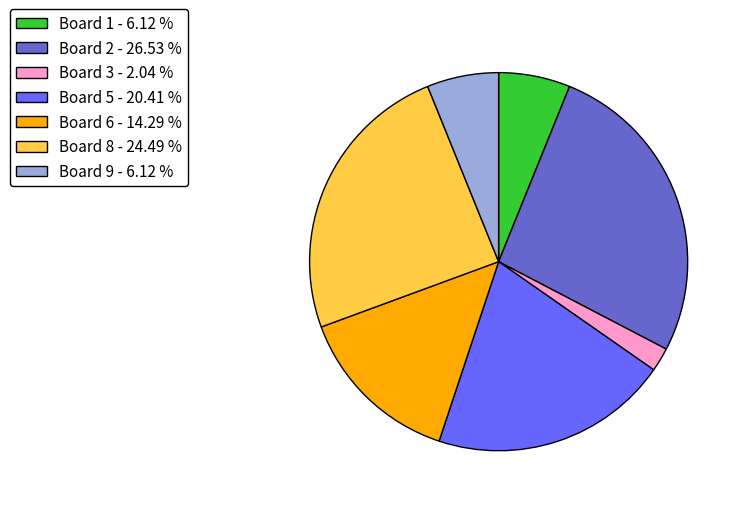

Is there any slice that represents more than half of the pie?

No